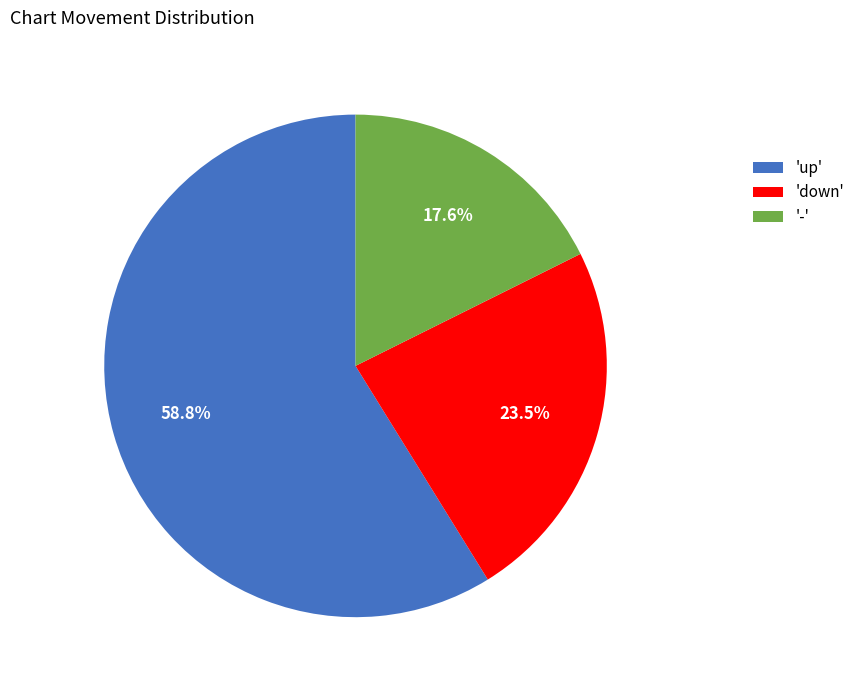

Does any single category account for the majority?

Yes